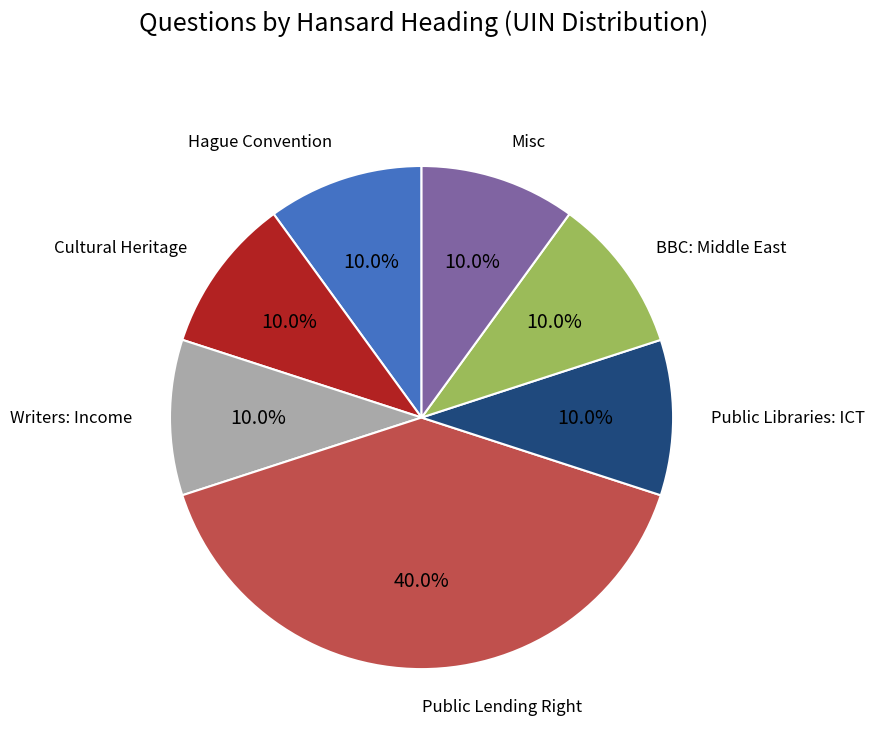

Is there any slice that represents more than half of the pie?

No